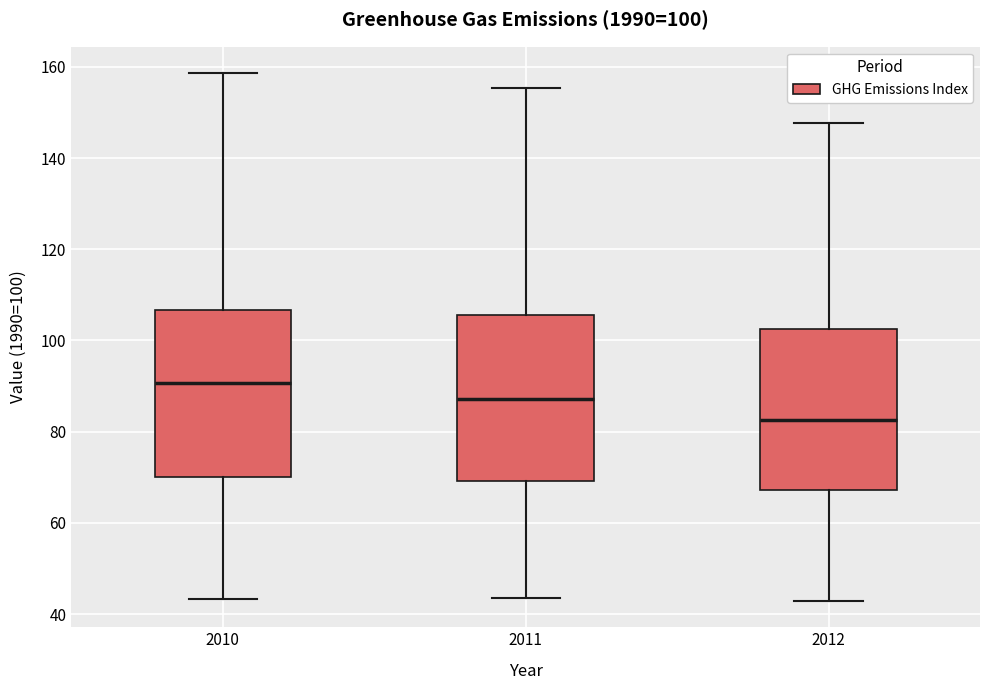

Which box's median line is the highest?

2010